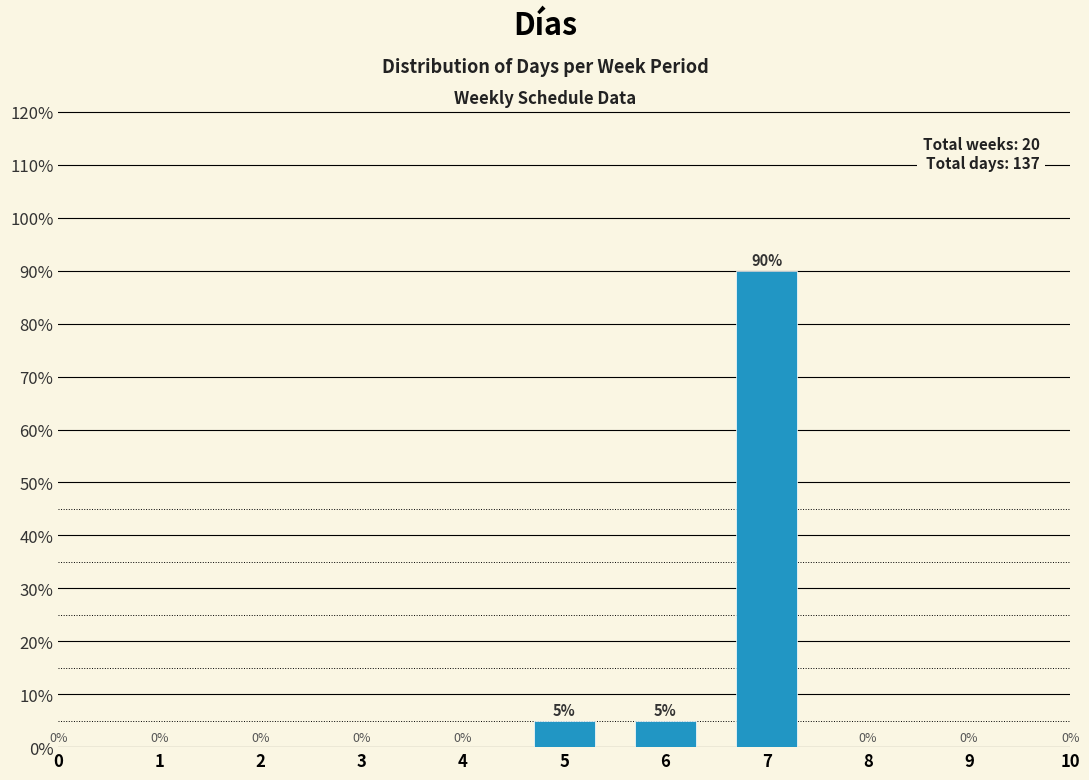

How many bars are there in total?

3